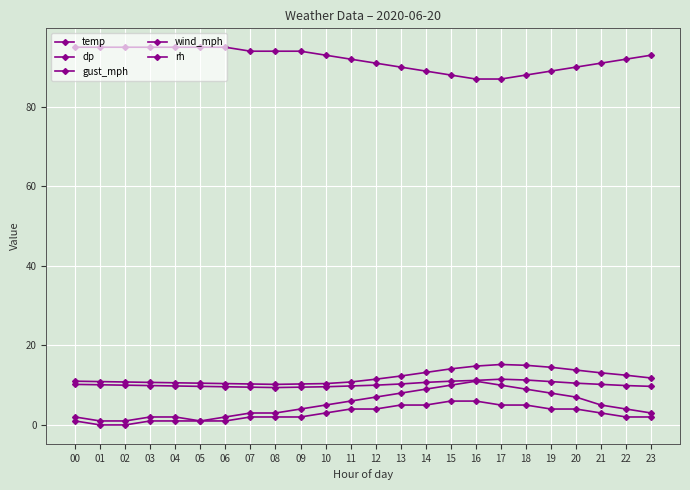

Reading right to left, what are all the values shown in this chart?

temp: 23=11.8	22=12.5	21=13.1	20=13.8	19=14.5	18=15.0	17=15.2	16=14.8	15=14.1	14=13.2	13=12.3	12=11.5	11=10.8	10=10.4	09=10.3	08=10.2	07=10.3	06=10.4	05=10.5	04=10.6	03=10.7	02=10.8	01=10.9	00=11.0
dp: 23=9.7	22=9.9	21=10.2	20=10.5	19=10.9	18=11.3	17=11.5	16=11.2	15=11.0	14=10.7	13=10.3	12=10.0	11=9.8	10=9.6	09=9.5	08=9.4	07=9.5	06=9.6	05=9.7	04=9.8	03=9.9	02=10.0	01=10.1	00=10.2
gust_mph: 23=3.0	22=4.0	21=5.0	20=7.0	19=8.0	18=9.0	17=10.0	16=11.0	15=10.0	14=9.0	13=8.0	12=7.0	11=6.0	10=5.0	09=4.0	08=3.0	07=3.0	06=2.0	05=1.0	04=2.0	03=2.0	02=1.0	01=1.0	00=2.0
wind_mph: 23=2.0	22=2.0	21=3.0	20=4.0	19=4.0	18=5.0	17=5.0	16=6.0	15=6.0	14=5.0	13=5.0	12=4.0	11=4.0	10=3.0	09=2.0	08=2.0	07=2.0	06=1.0	05=1.0	04=1.0	03=1.0	02=0.0	01=0.0	00=1.0
rh: 23=93.0	22=92.0	21=91.0	20=90.0	19=89.0	18=88.0	17=87.0	16=87.0	15=88.0	14=89.0	13=90.0	12=91.0	11=92.0	10=93.0	09=94.0	08=94.0	07=94.0	06=95.0	05=95.0	04=95.0	03=95.0	02=95.0	01=95.0	00=95.0